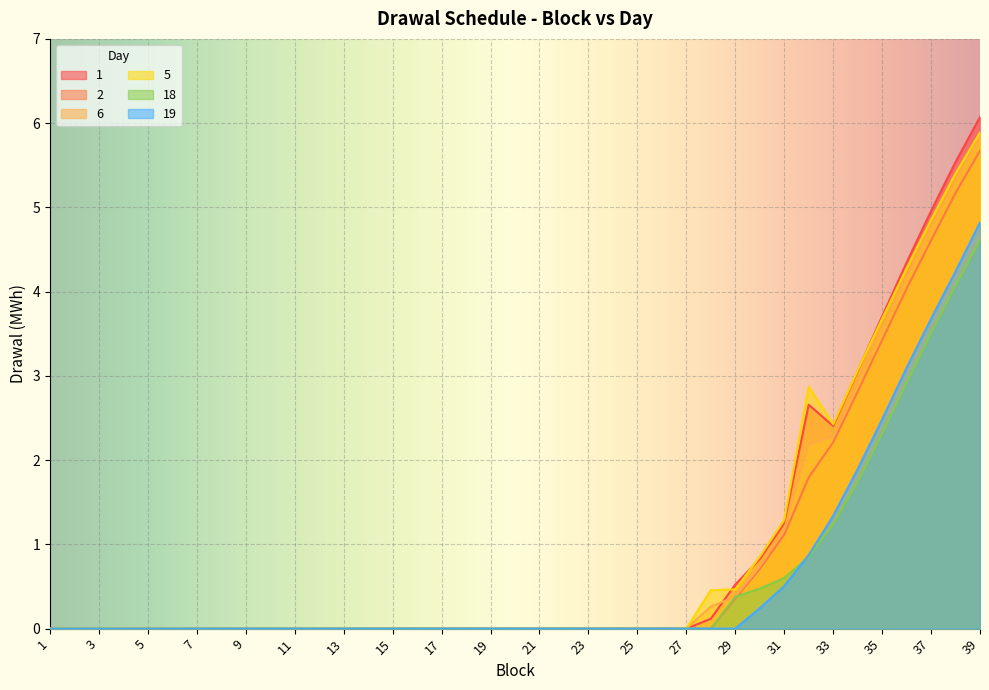

The value of 6 at 19 is 0.0. True or false?

True